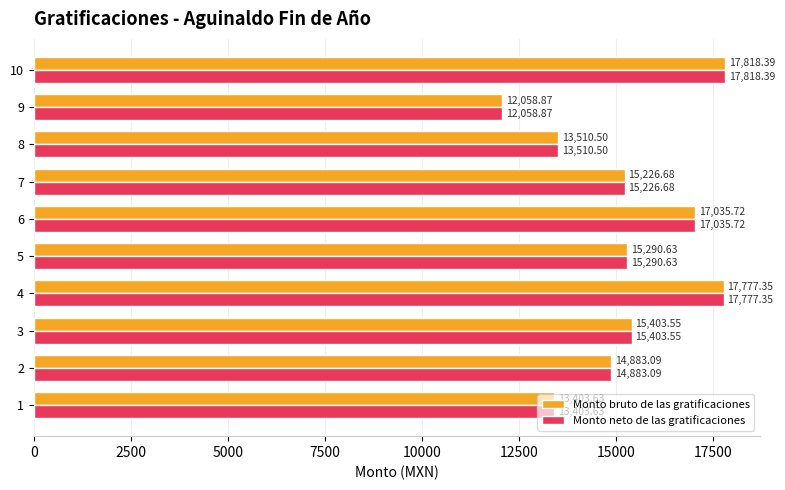

What is the sum of the Monto bruto de las gratificaciones values at 10 and 2?

32701.5